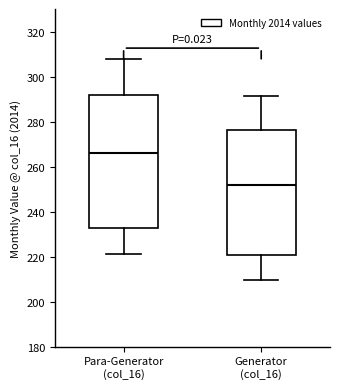

Which box has the lowest median line?

Generator (col_16)